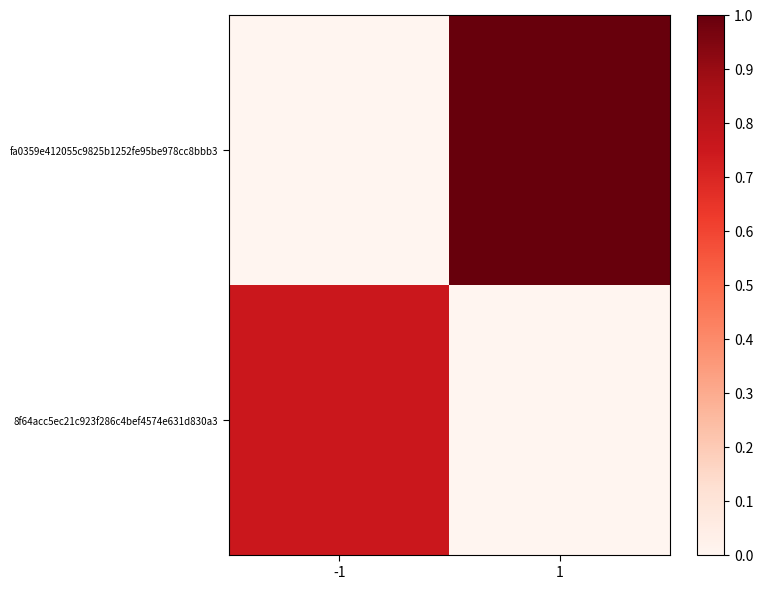

Reading right to left, transcribe all the data shown in this chart.

8f64acc5ec21c923f286c4bef4574e631d830a3: 1=0.0	-1=0.8
fa0359e412055c9825b1252fe95be978cc8bbb3: 1=1.0	-1=0.0